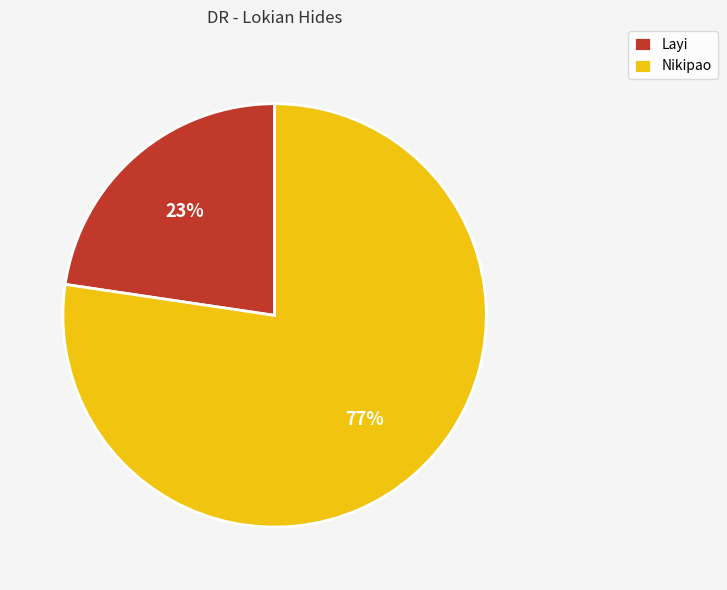

Count the number of slices in the pie.

2